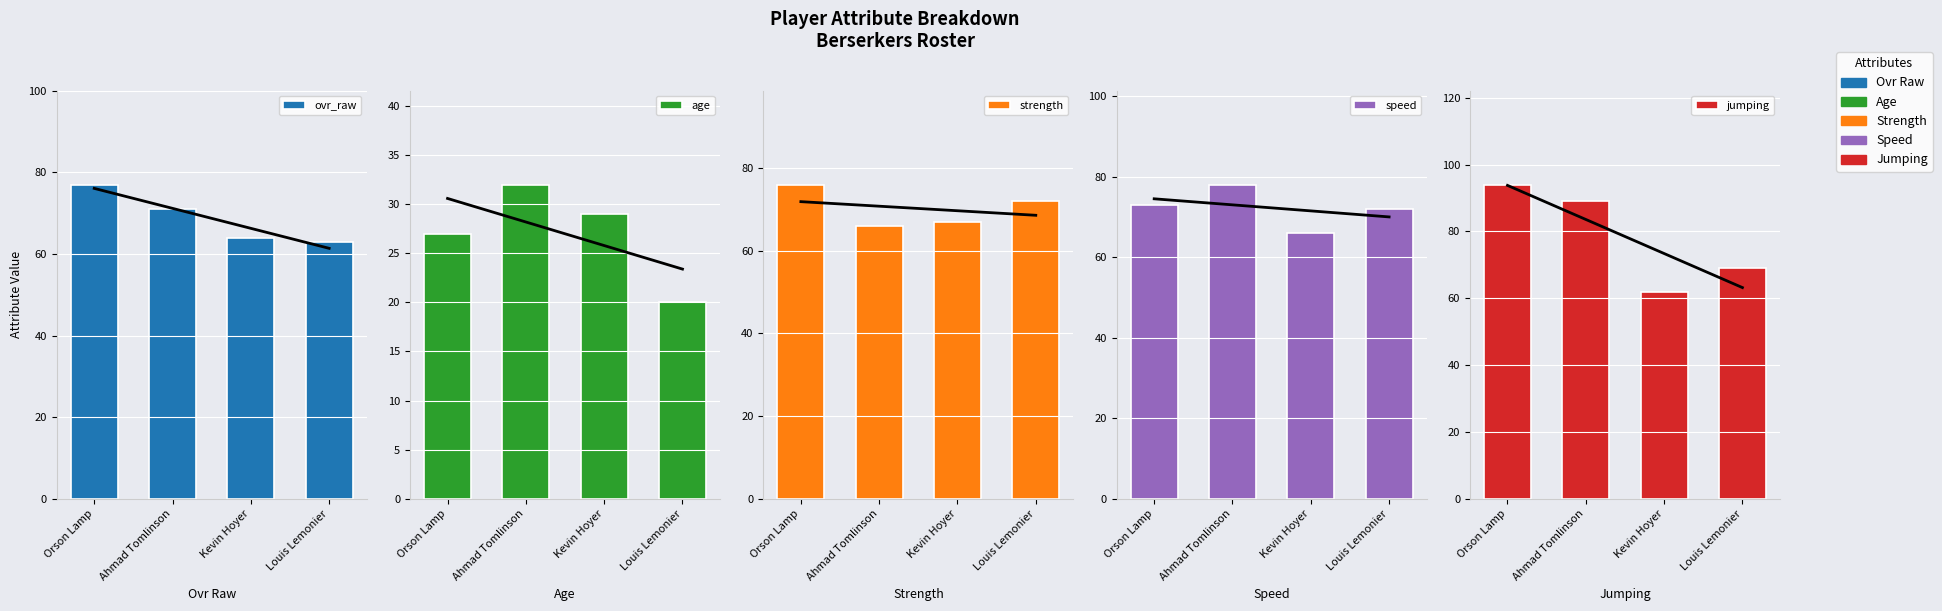

Reading right to left, list all the values displayed in this chart.

ovr_raw: Louis Lemonier=63	Kevin Hoyer=64	Ahmad Tomlinson=71	Orson Lamp=77
age: Louis Lemonier=20	Kevin Hoyer=29	Ahmad Tomlinson=32	Orson Lamp=27
strength: Louis Lemonier=72	Kevin Hoyer=67	Ahmad Tomlinson=66	Orson Lamp=76
speed: Louis Lemonier=72	Kevin Hoyer=66	Ahmad Tomlinson=78	Orson Lamp=73
jumping: Louis Lemonier=69	Kevin Hoyer=62	Ahmad Tomlinson=89	Orson Lamp=94